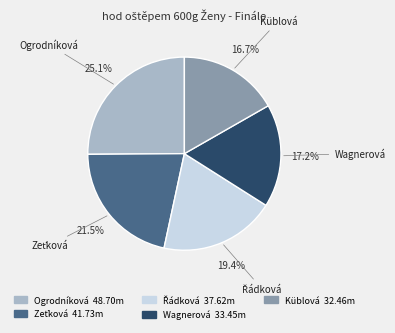

Count the number of slices in the pie.

5